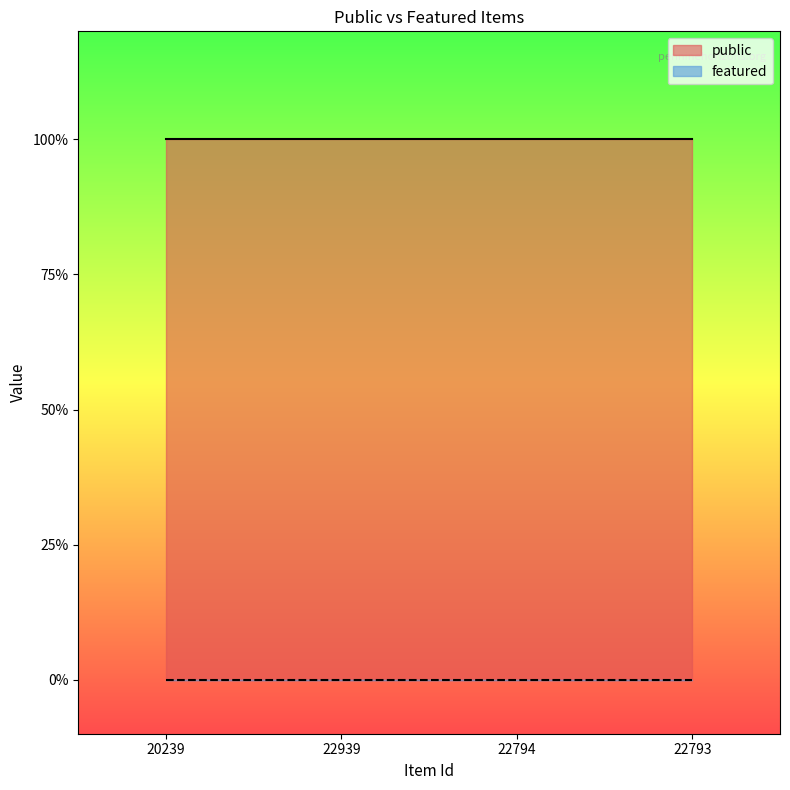

What is the label of the 4th point from the right?

20239